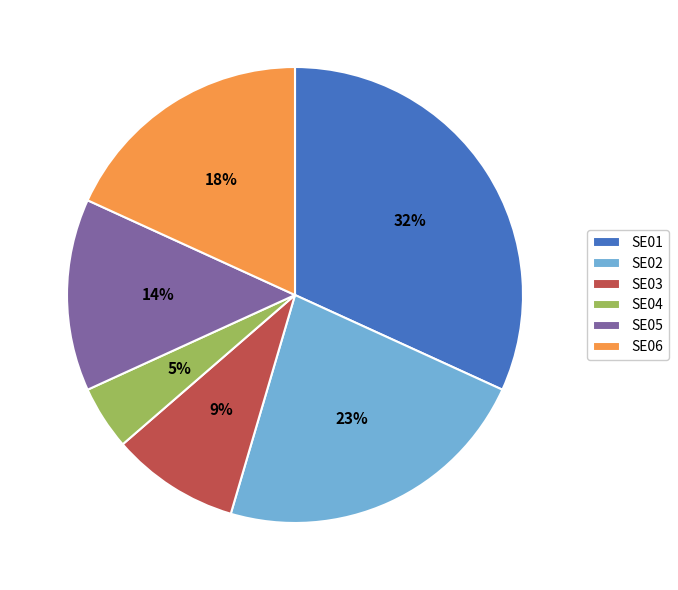

Which category has the smallest portion of the pie?

SE04